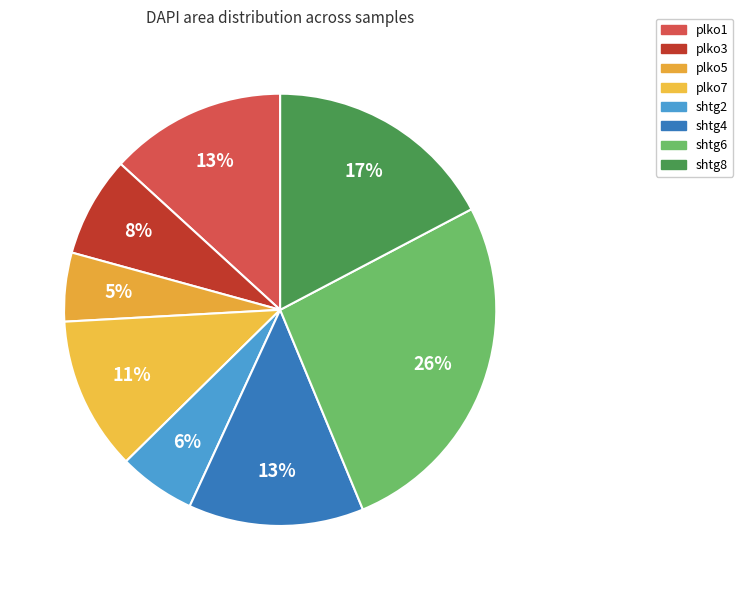

Count the number of slices in the pie.

8